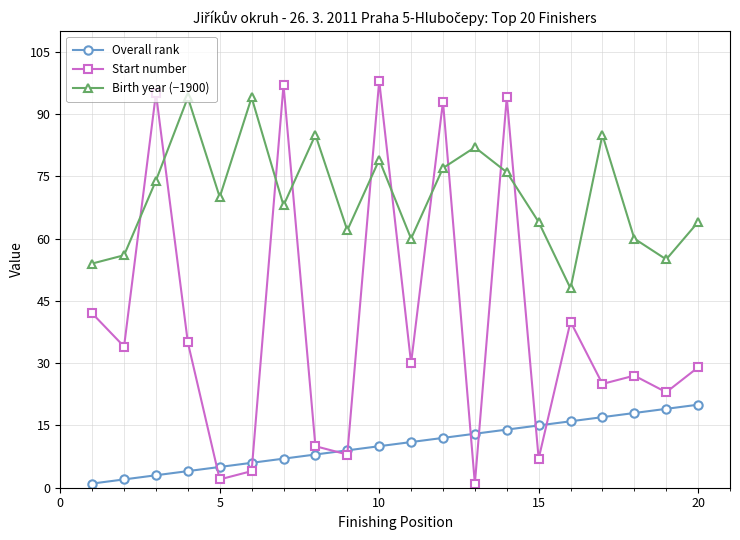

How many values in the Start number series are below 30?

10